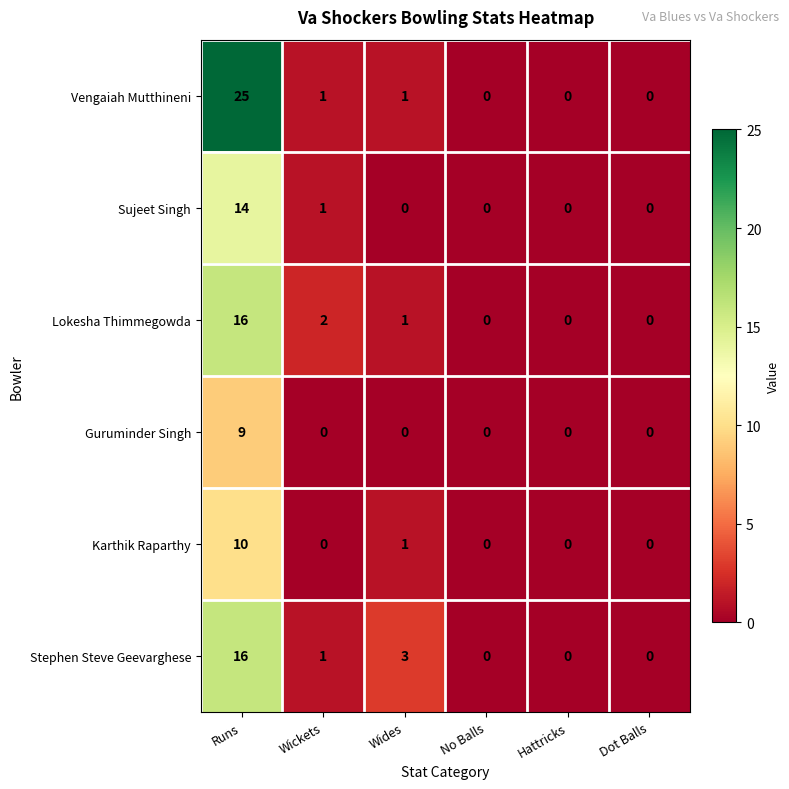

What is the difference between the maximum and minimum values in the Stephen Steve Geevarghese series?

16